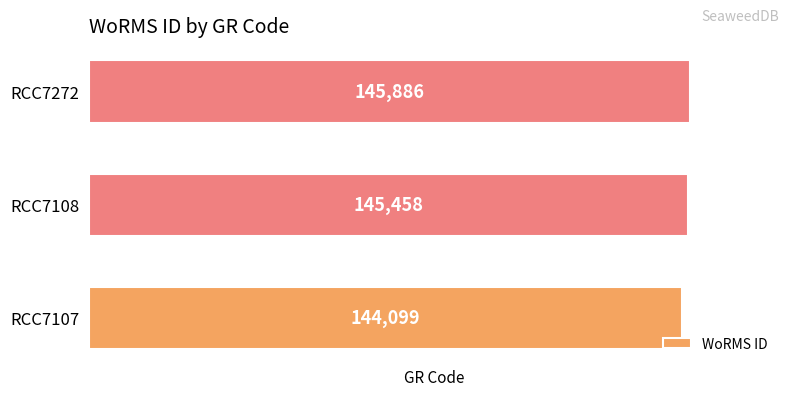

Does the chart contain stacked bars?

No